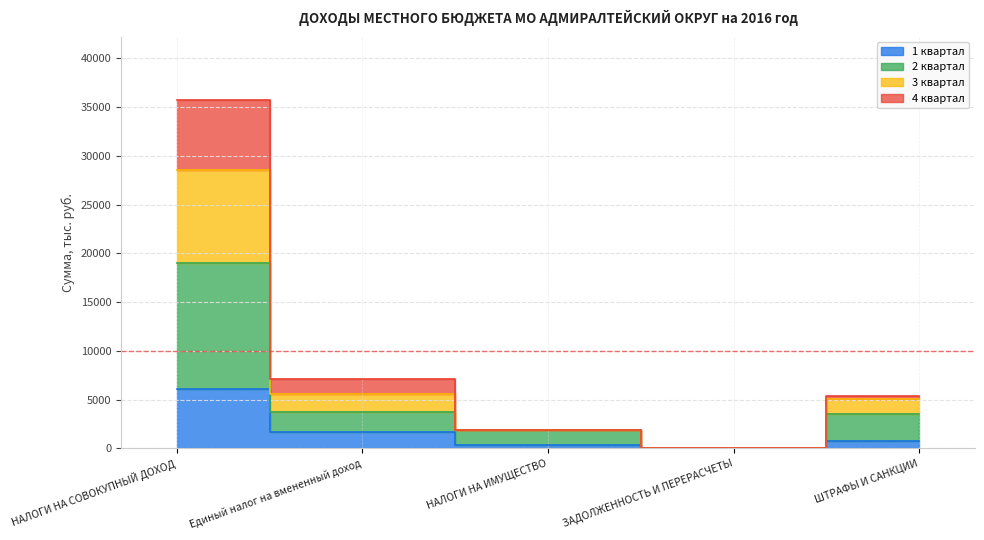

True or false: 3 квартал has more than 2 points higher than both neighbors.

False